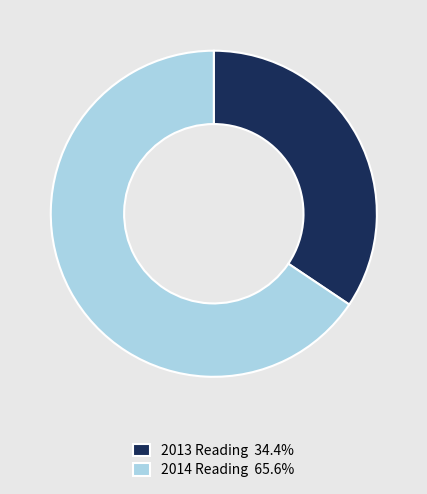

Combined, do 2014 Reading 65.6% and 2013 Reading 34.4% account for over 50%?

Yes